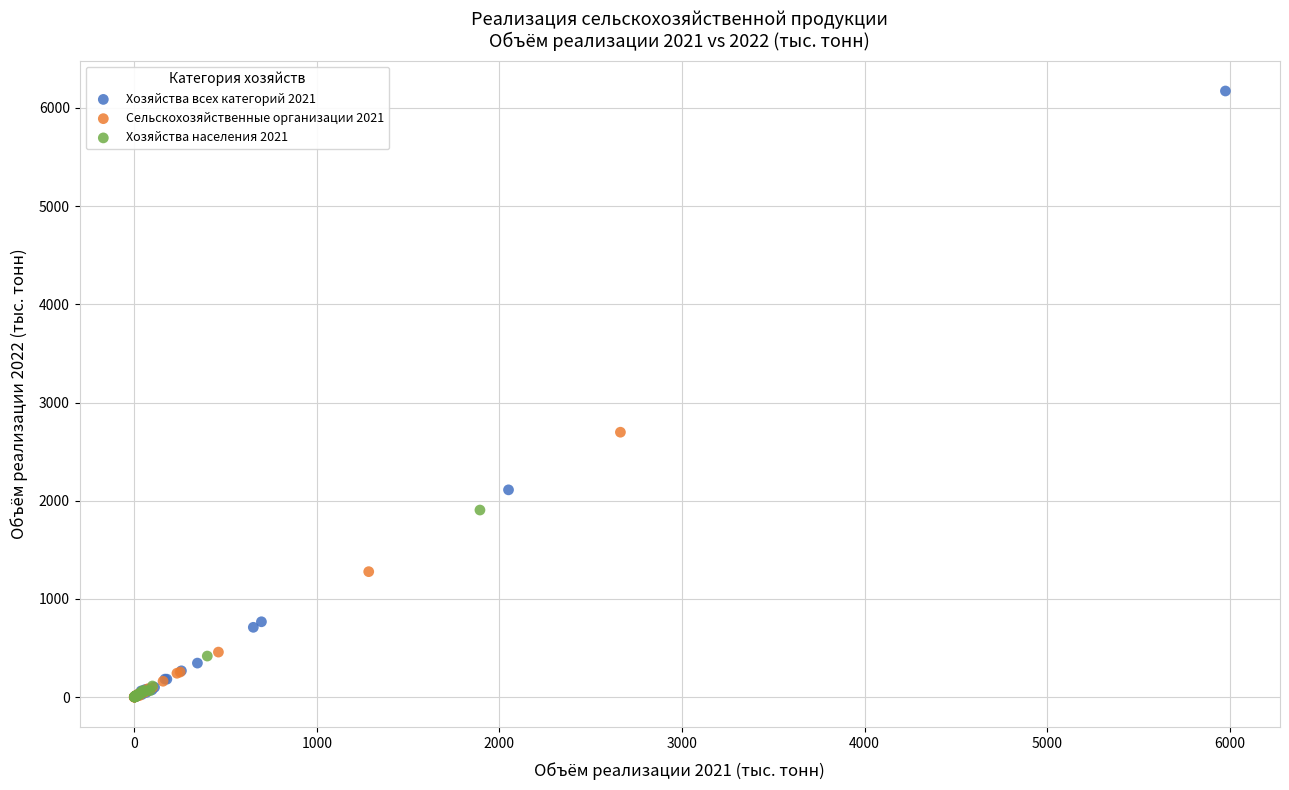

Which series contains the highest Y value?

Хозяйства всех категорий 2021